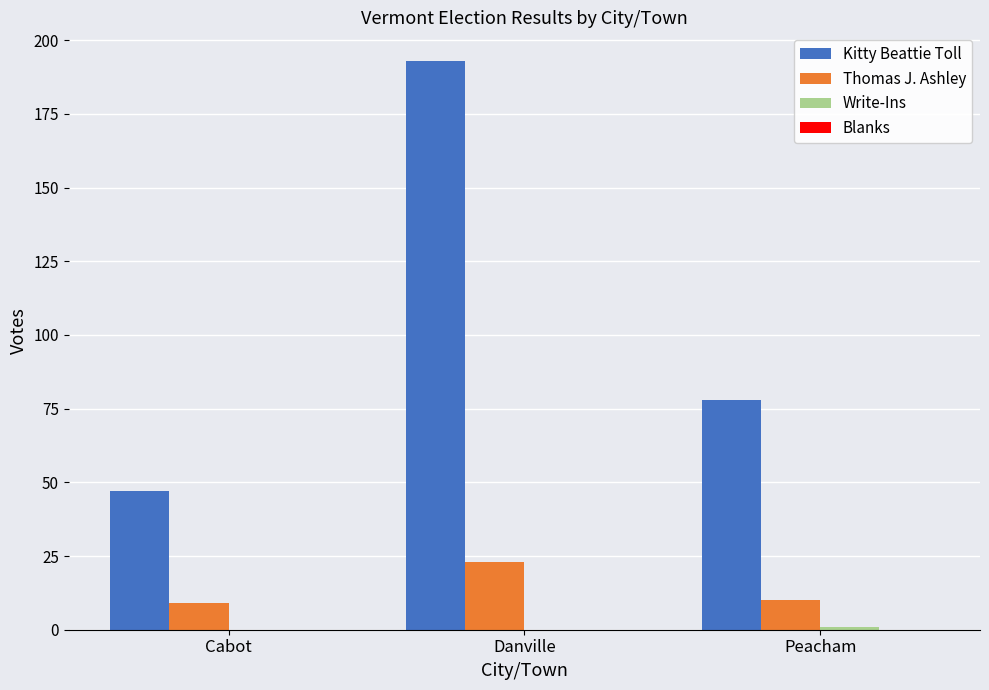

Which series has the largest total across all categories?

Kitty Beattie Toll